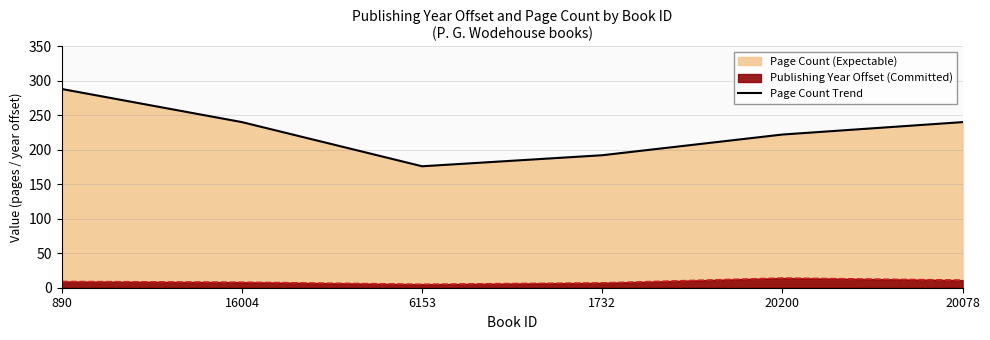

Read the value at 20200, to the nearest 10.

220